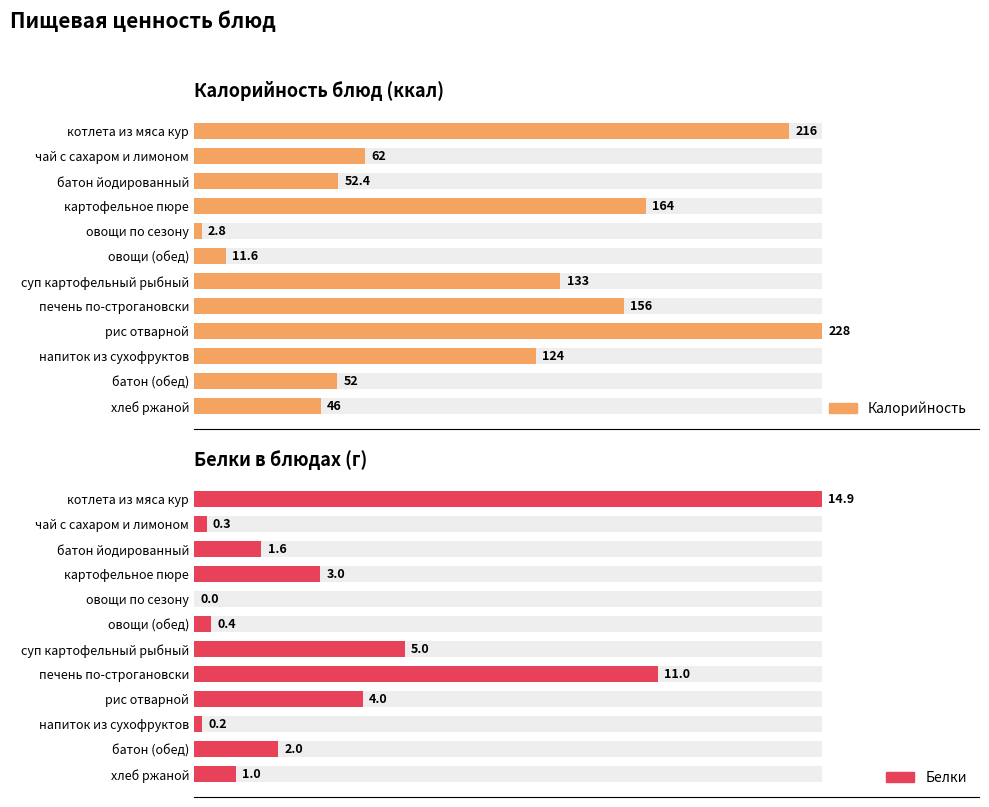

How many values in the Белки series are below 2?

6